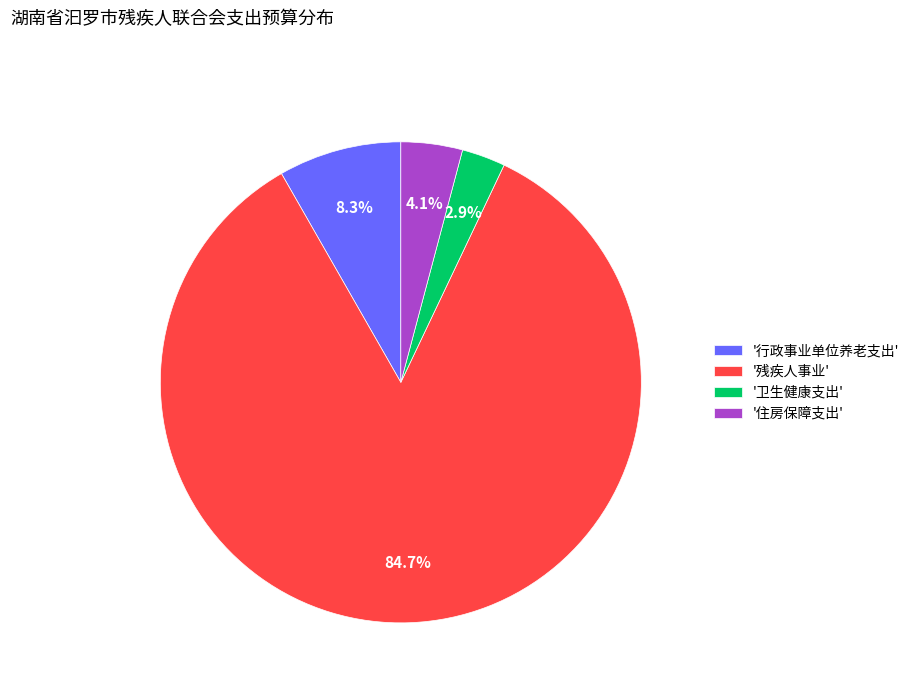

Which slice is the largest?

'残疾人事业'